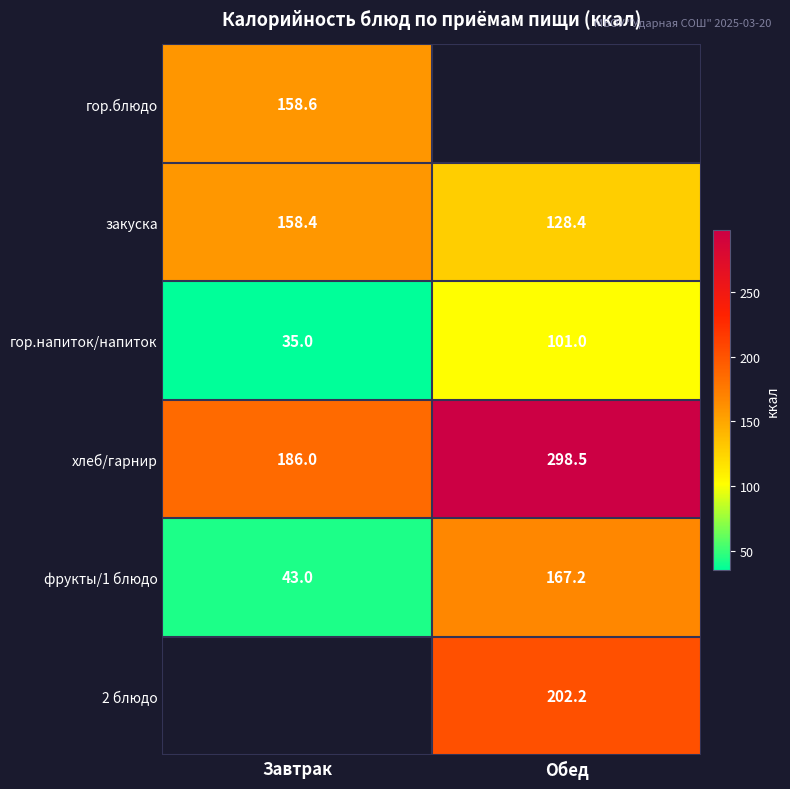

Which has a higher value, Обед or Завтрак?

Завтрак